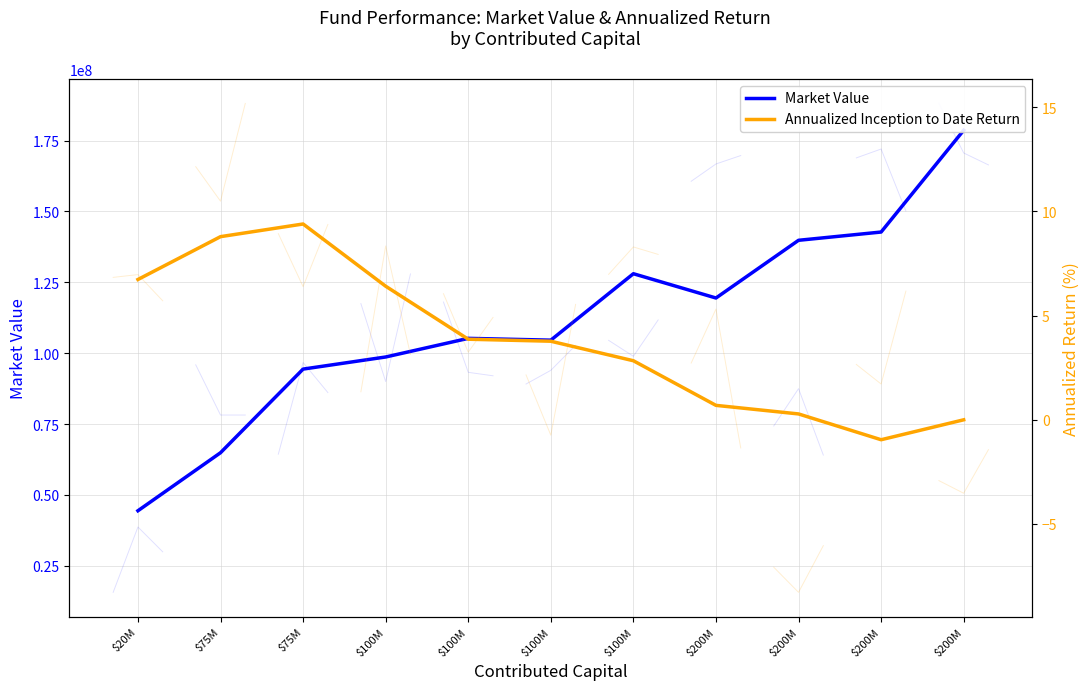

Where does the Market Value series first go above 105229131?

$100M